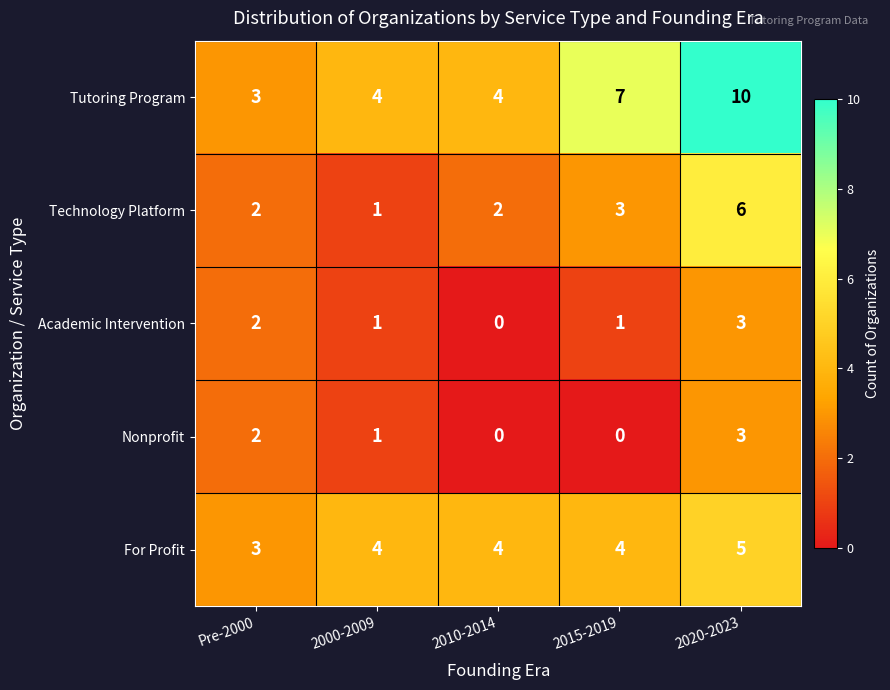

Which series has the widest spread of values?

Tutoring Program